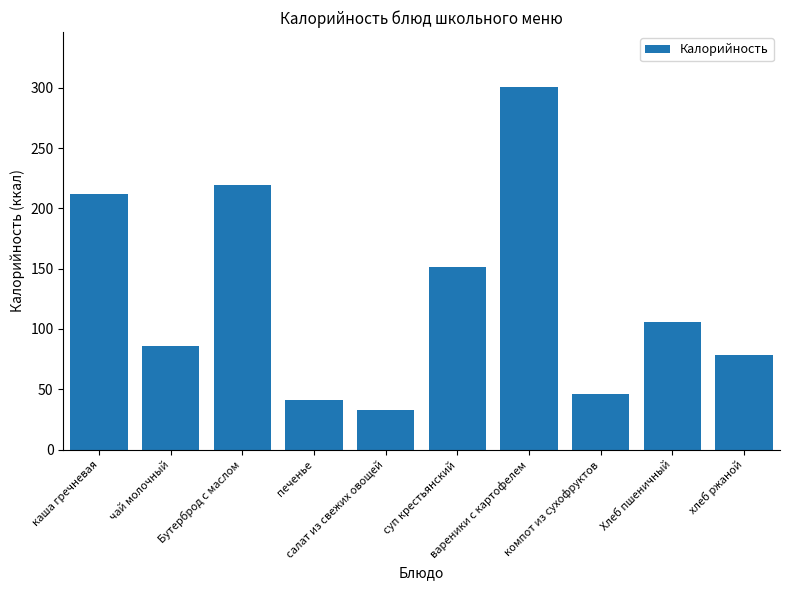

What is the difference between the maximum and second lowest values?

260